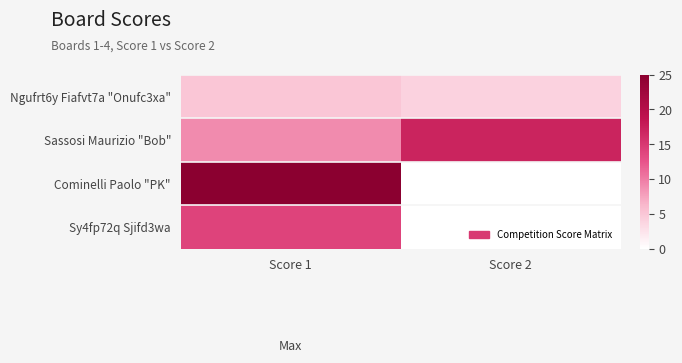

Reading left to right, extract all data points from this chart.

Ngufrt6y Fiafvt7a "Onufc3xa": Score 1=5	Score 2=4
Sassosi Maurizio "Bob": Score 1=9	Score 2=17
Cominelli Paolo "PK": Score 1=25	Score 2=0
Sy4fp72q Sjifd3wa: Score 1=14	Score 2=0